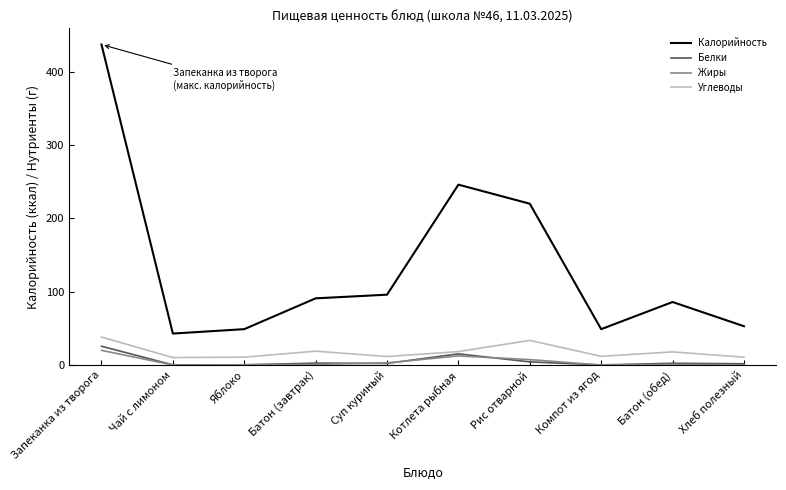

At how many categories does at least one series exceed 158?

3